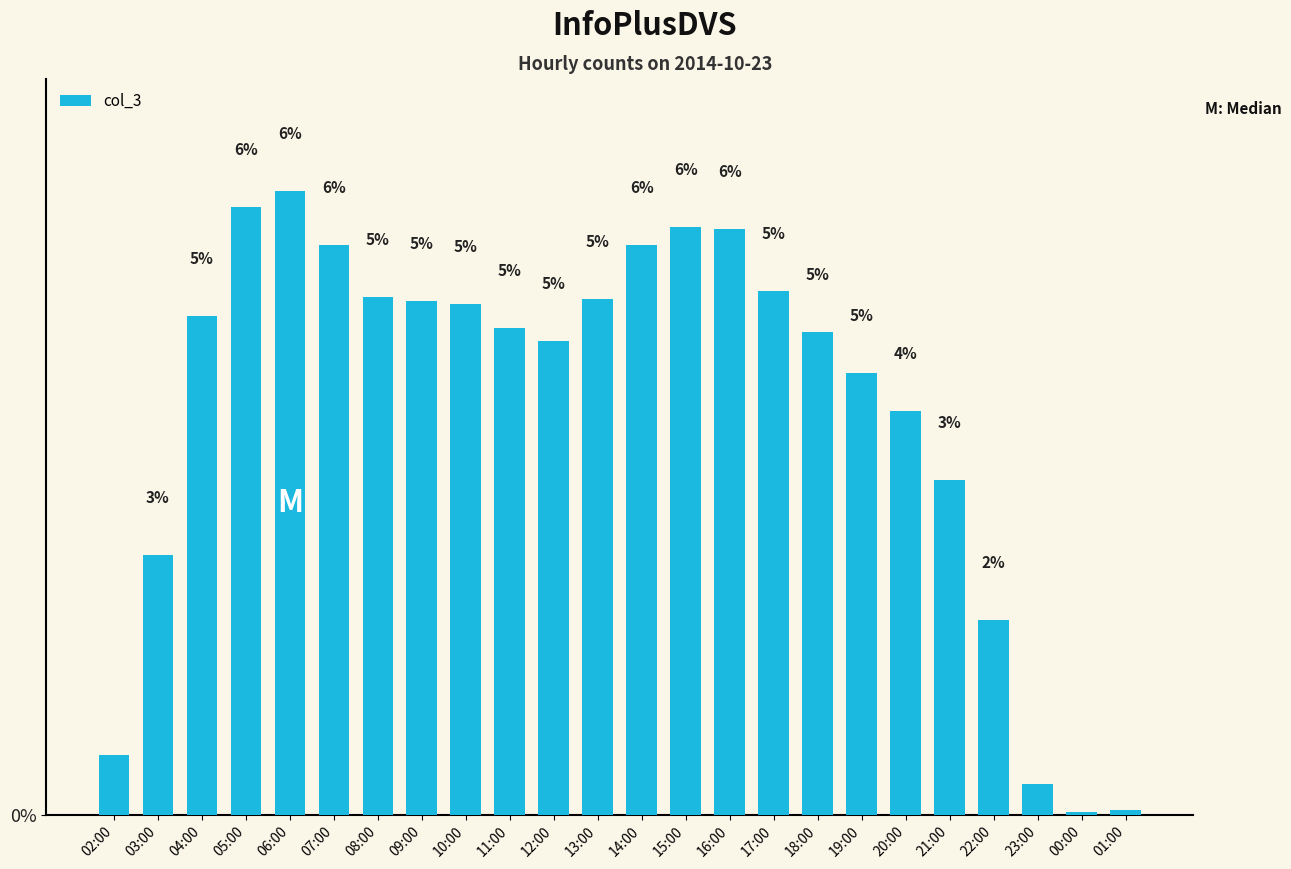

What is the label of the 9th bar from the right?

17:00